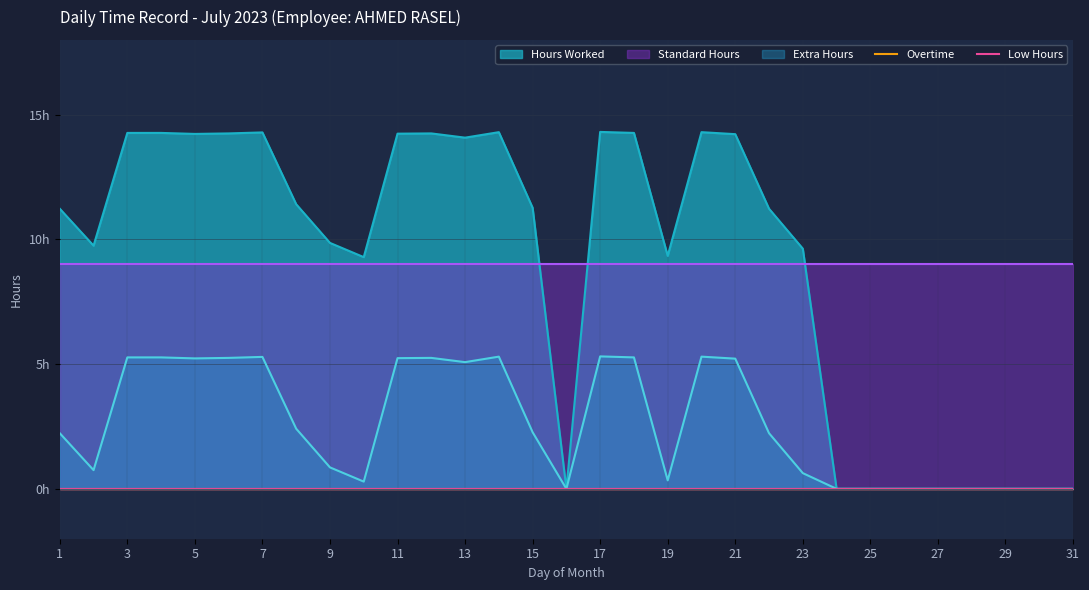

How many distinct data groups are displayed?

5